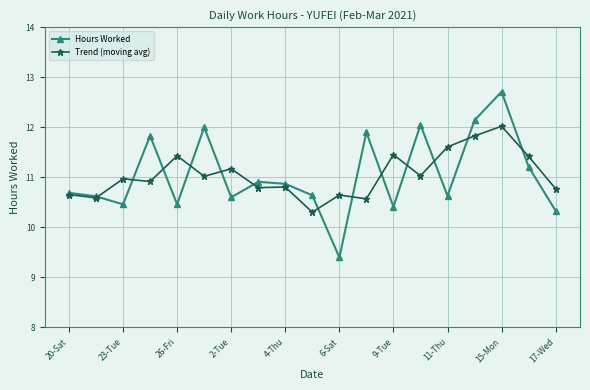

Which series has the widest spread of values?

Hours Worked